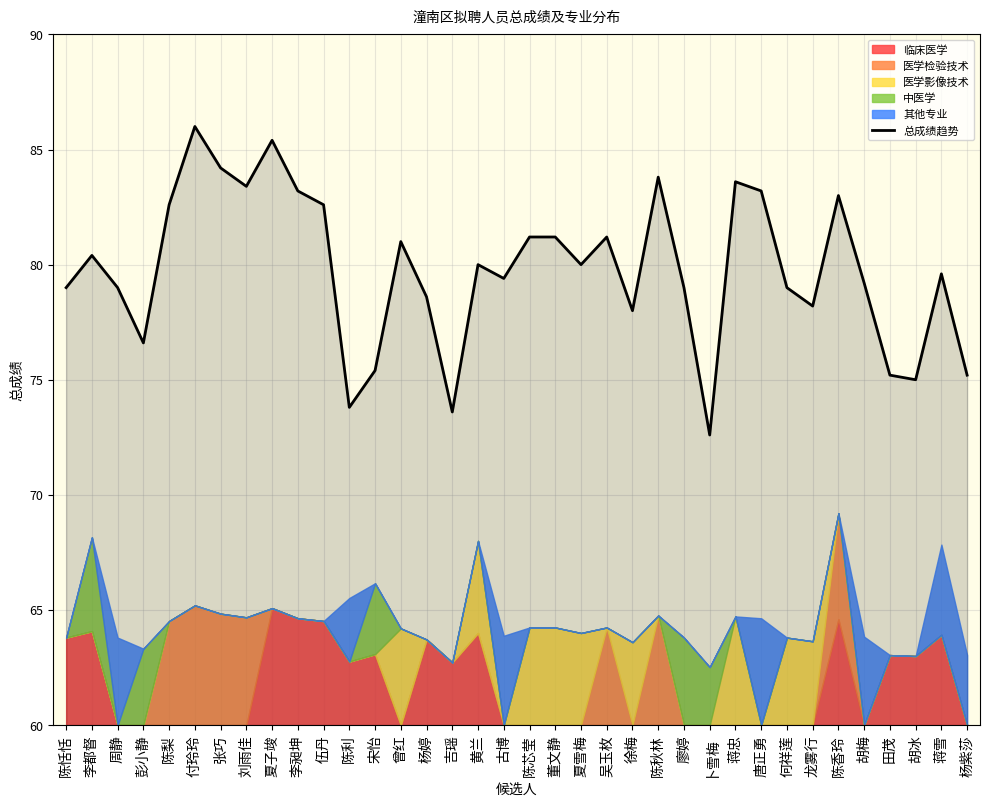

What position from the right is 田茂?

4